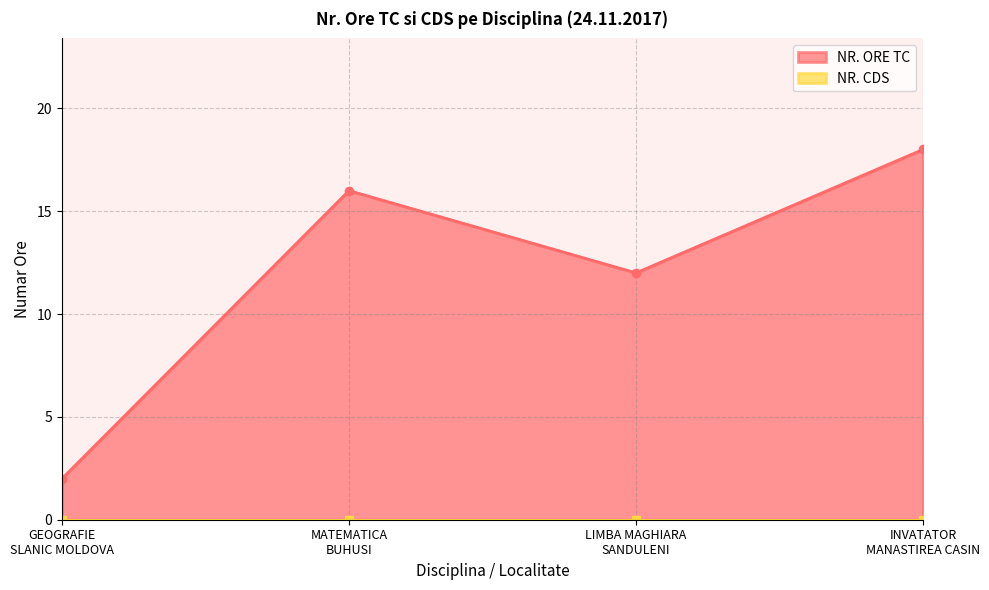

The chart shows a value of 2 at GEOGRAFIE
SLANIC MOLDOVA. True or false?

True